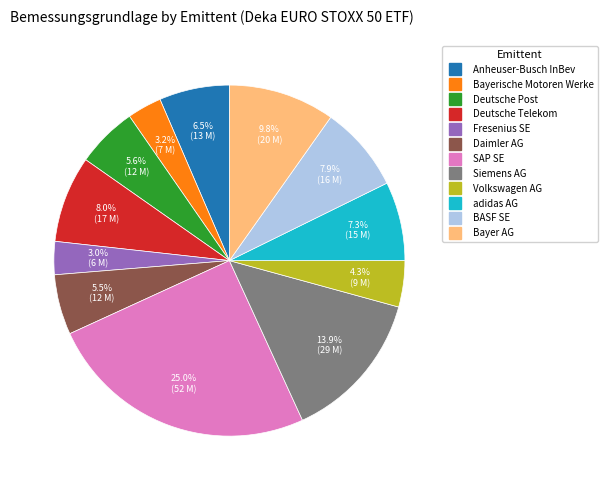

True or false: adidas AG accounts for 22% of the total.

False